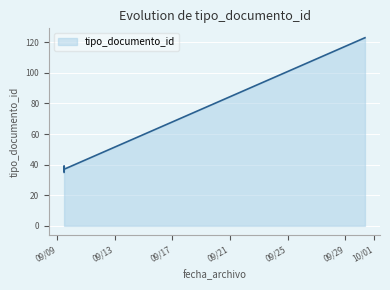

How many data points does each series have?

6